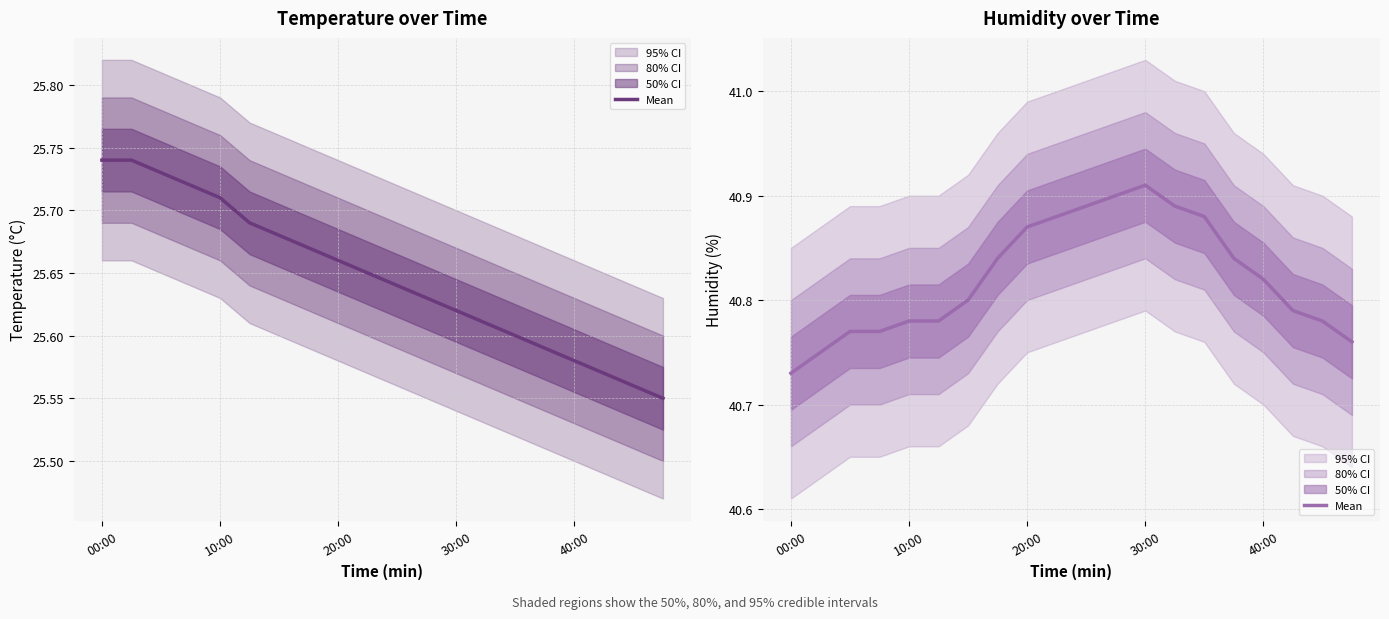

Does the chart have visible grid lines?

Yes